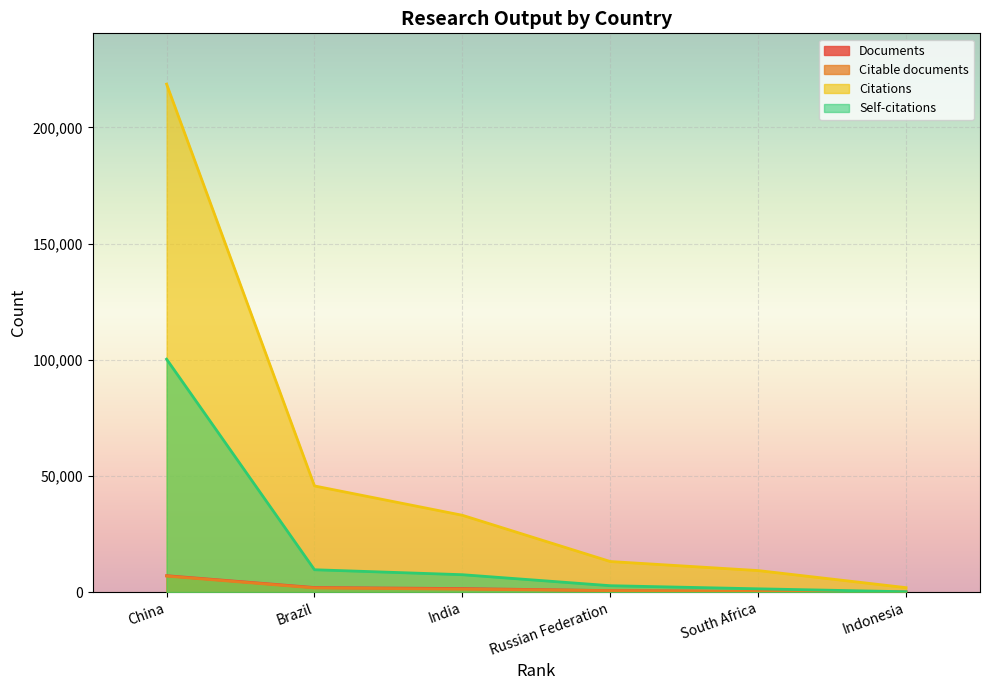

What is the total value across all series at China?

332766